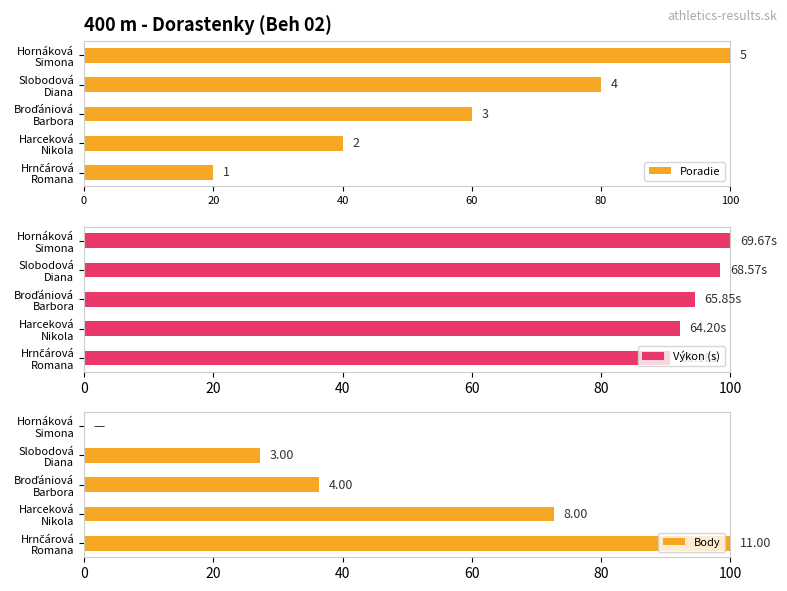

What is the difference between the second highest and second lowest values in the Výkon (s) series?

6.3